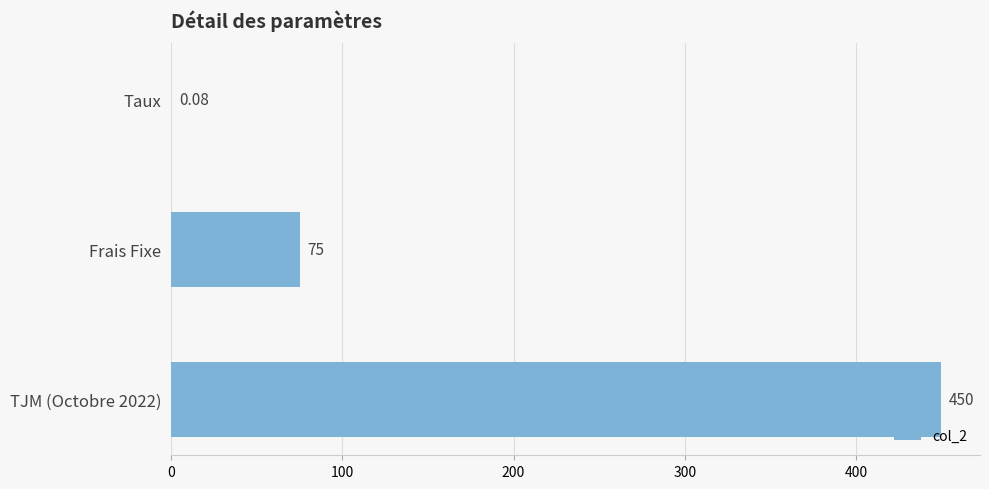

Where is the data nearest to the value 225?

Frais Fixe